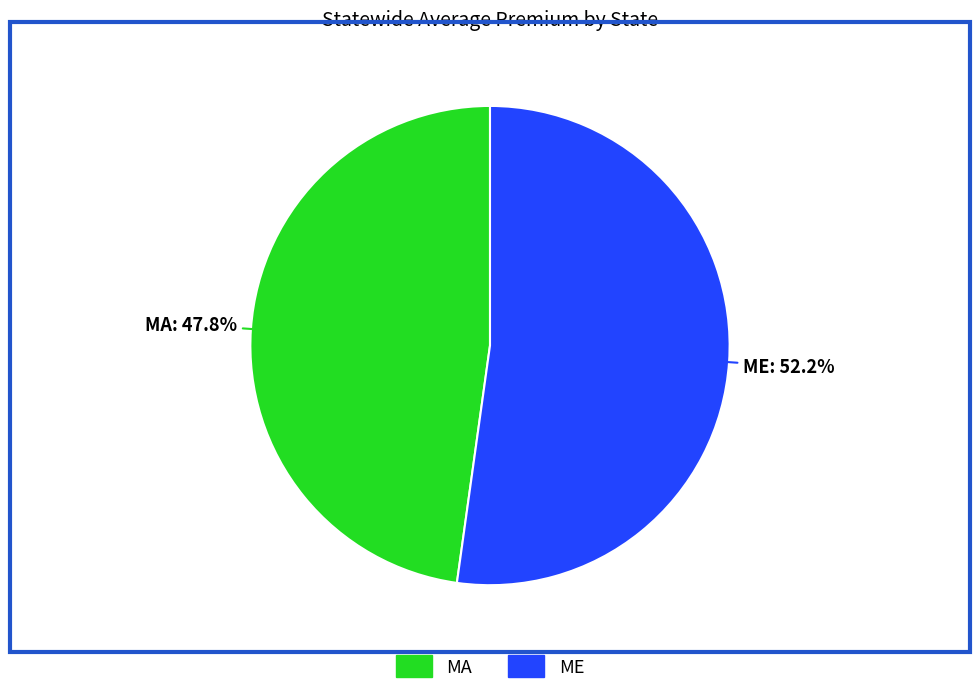

To the nearest percent, what portion does MA represent?

48%